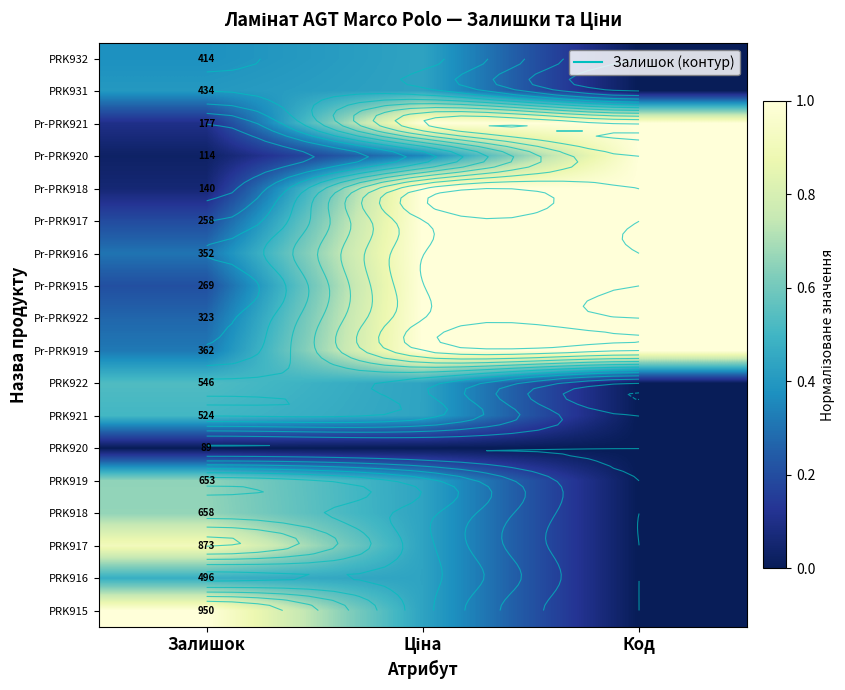

What is the total value across all series at Ціна?

11.3